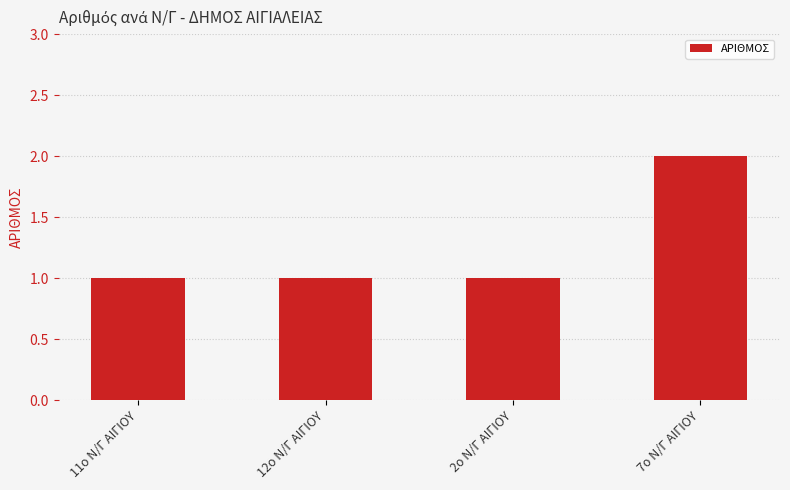

Reading left to right, extract all data points from this chart.

11o Ν/Γ ΑΙΓΙΟΥ=1	12o Ν/Γ ΑΙΓΙΟΥ=1	2ο Ν/Γ ΑΙΓΙΟΥ=1	7ο Ν/Γ ΑΙΓΙΟΥ=2